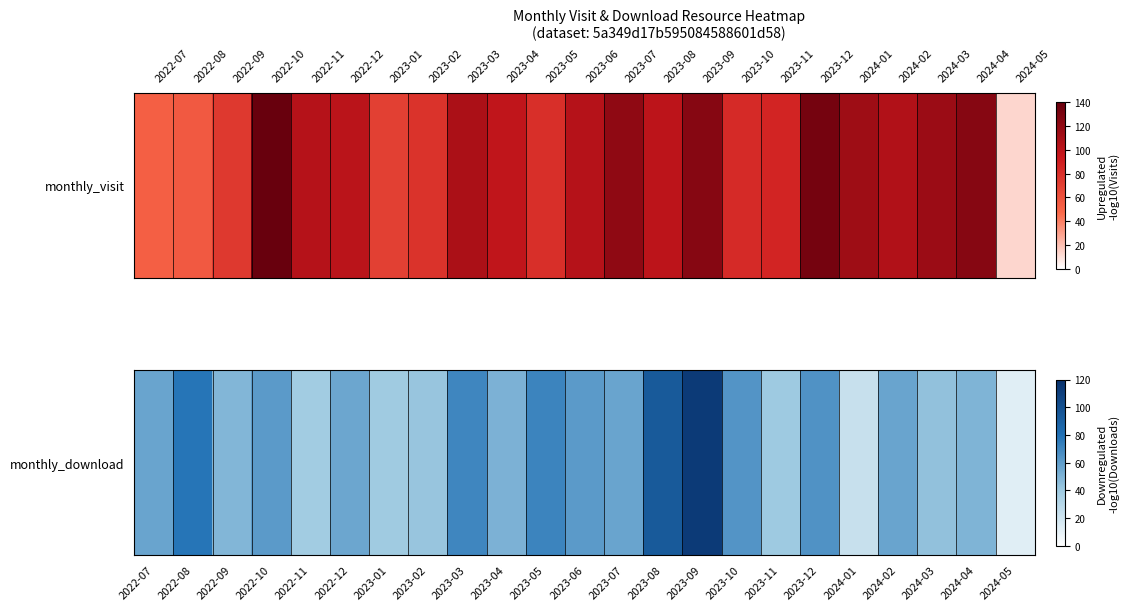

How many categories are shown in the chart?

23